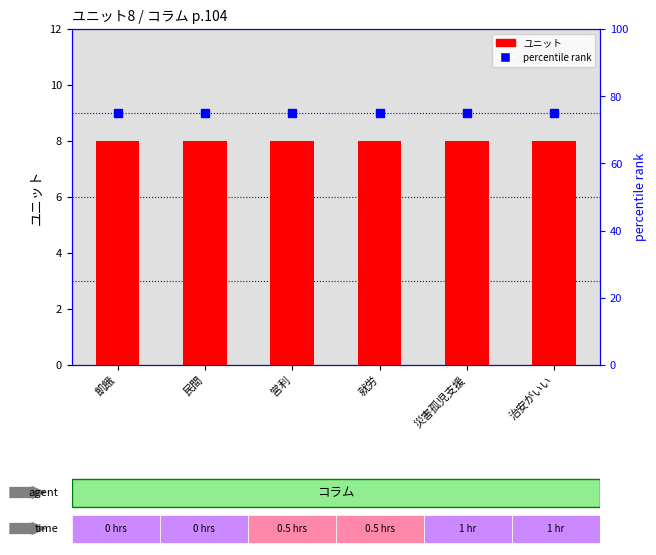

What is the value of the ユニット bar at the 4th from the left?

8